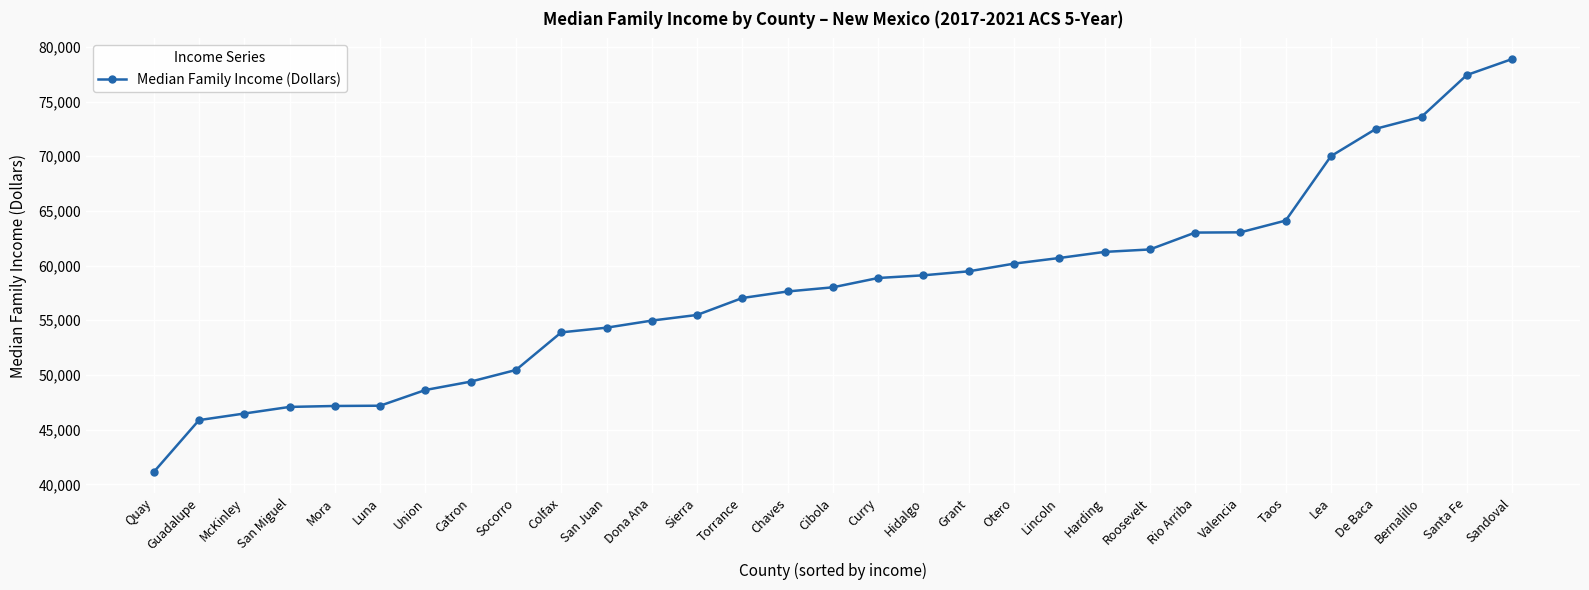

Between Bernalillo and Lincoln, which is larger?

Bernalillo